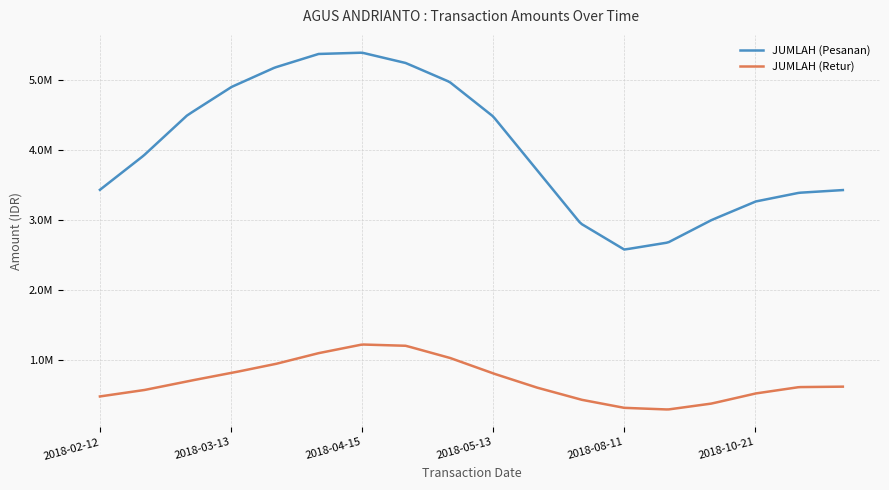

What are all the series names shown in the legend?

JUMLAH (Pesanan), JUMLAH (Retur)